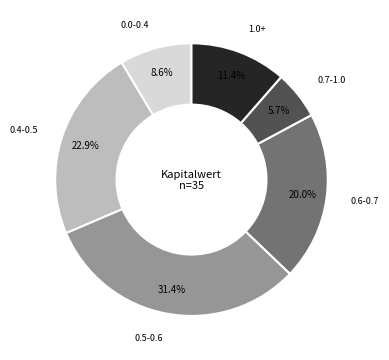

Between 0.0-0.4 and 1.0+, which is larger?

1.0+